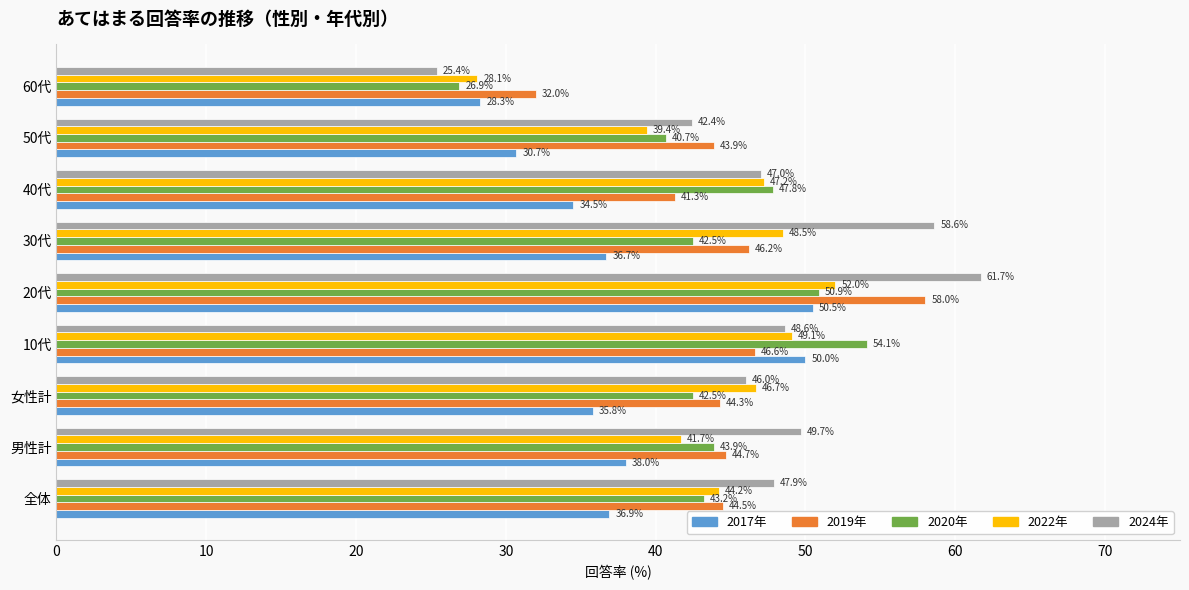

What is the difference between the highest and lowest values at 20代?

11.2